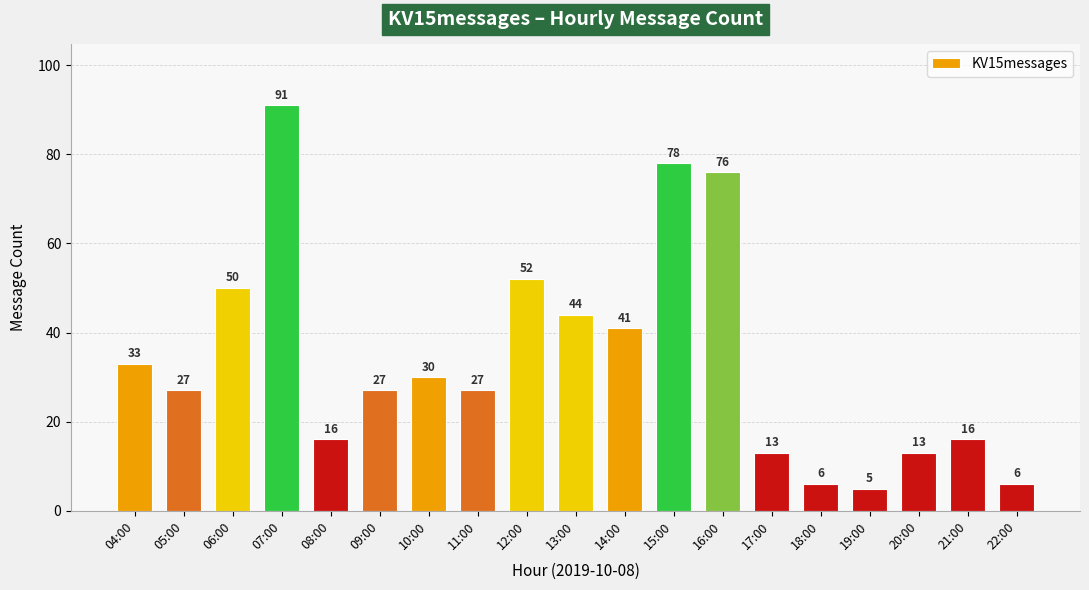

What is the sum of all values?

651